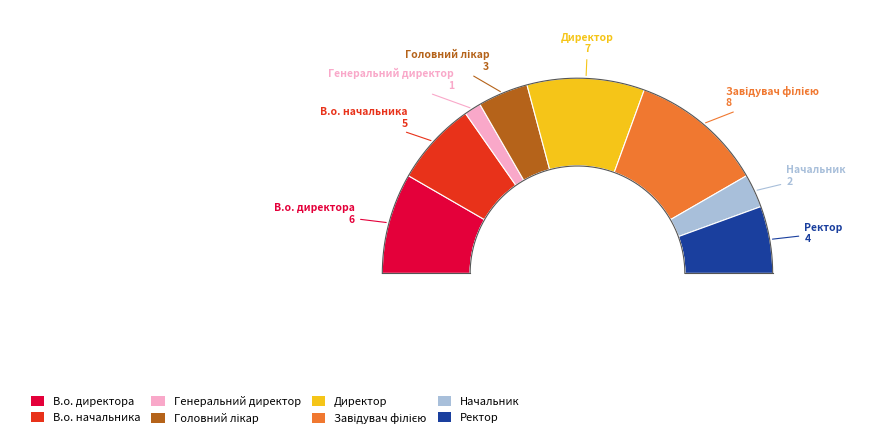

To the nearest percent, what percentage of the pie is В.о. директора?

17%